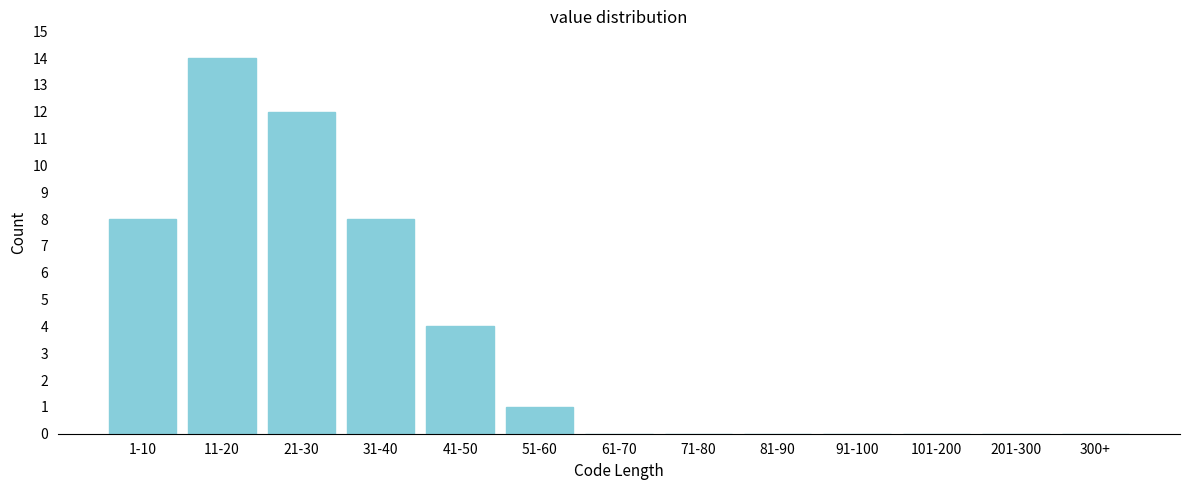

Reading right to left, transcribe all the data shown in this chart.

300+=0	201-300=0	101-200=0	91-100=0	81-90=0	71-80=0	61-70=0	51-60=1	41-50=4	31-40=8	21-30=12	11-20=14	1-10=8